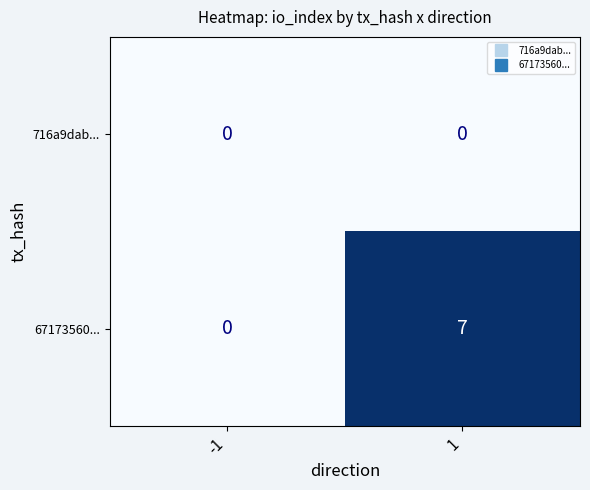

True or false: 67173560... has a value of 2 at -1.

False